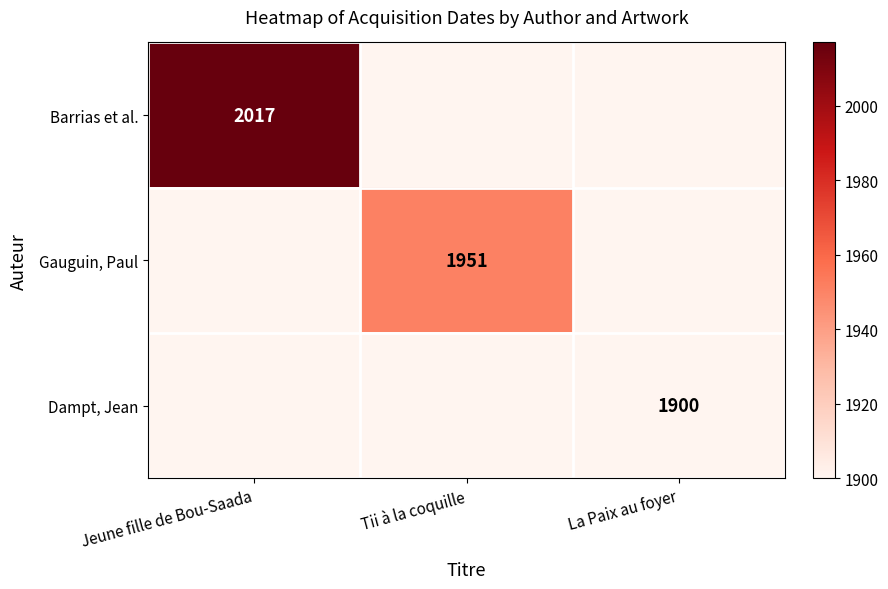

What is the maximum value shown in the chart?

2017.0